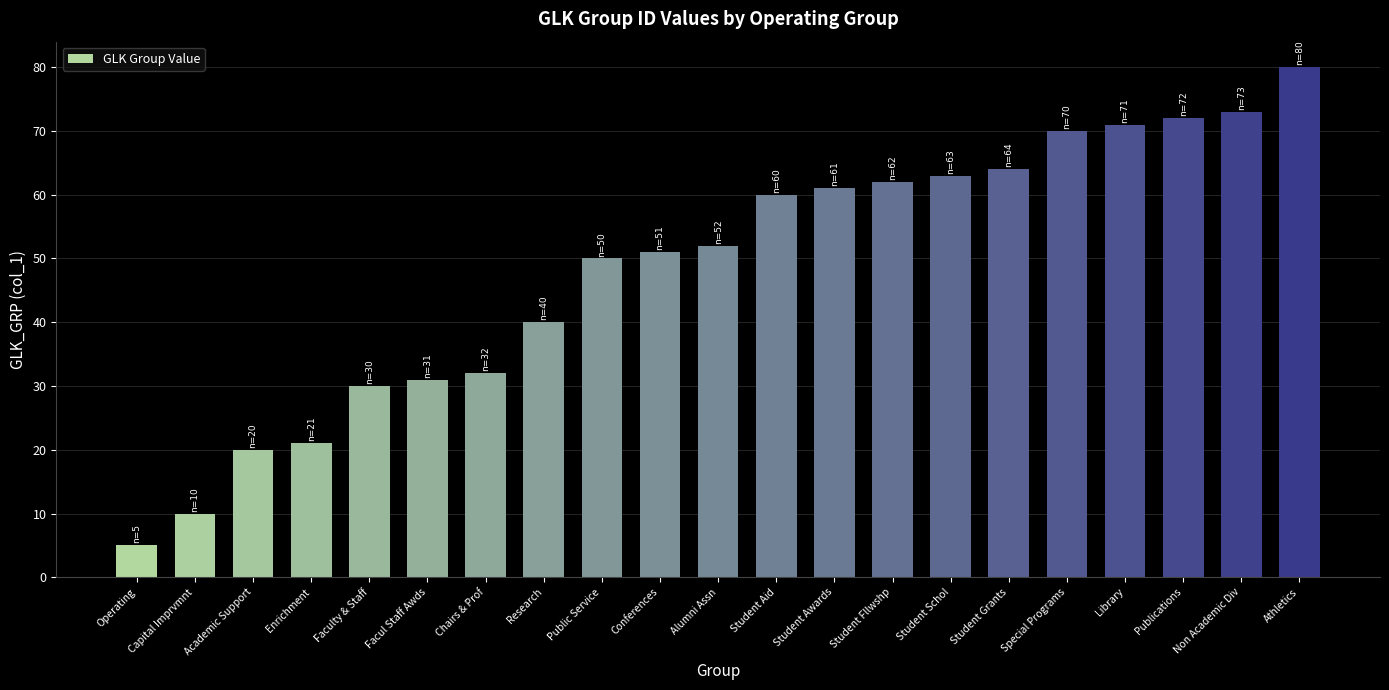

Rank the categories by value from lowest to highest.

Operating, Capital Imprvmnt, Academic Support, Enrichment, Faculty & Staff, Facul Staff Awds, Chairs & Prof, Research, Public Service, Conferences, Alumni Assn, Student Aid, Student Awards, Student Fllwshp, Student Schol, Student Grants, Special Programs, Library, Publications, Non Academic Div, Athletics